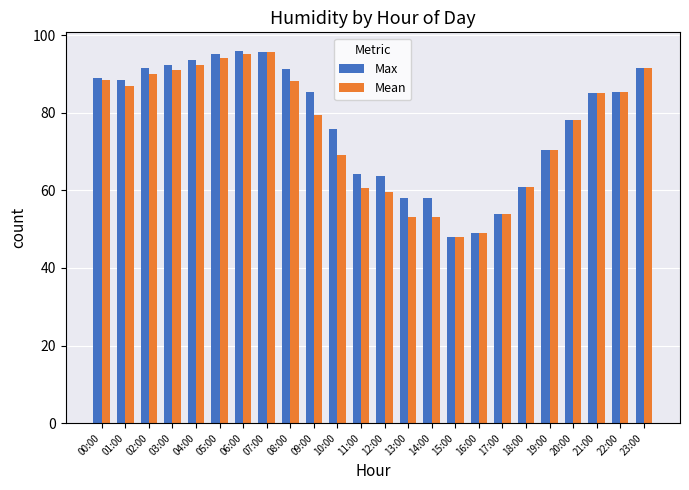

The value of Mean at 17:00 is 53.8. True or false?

True